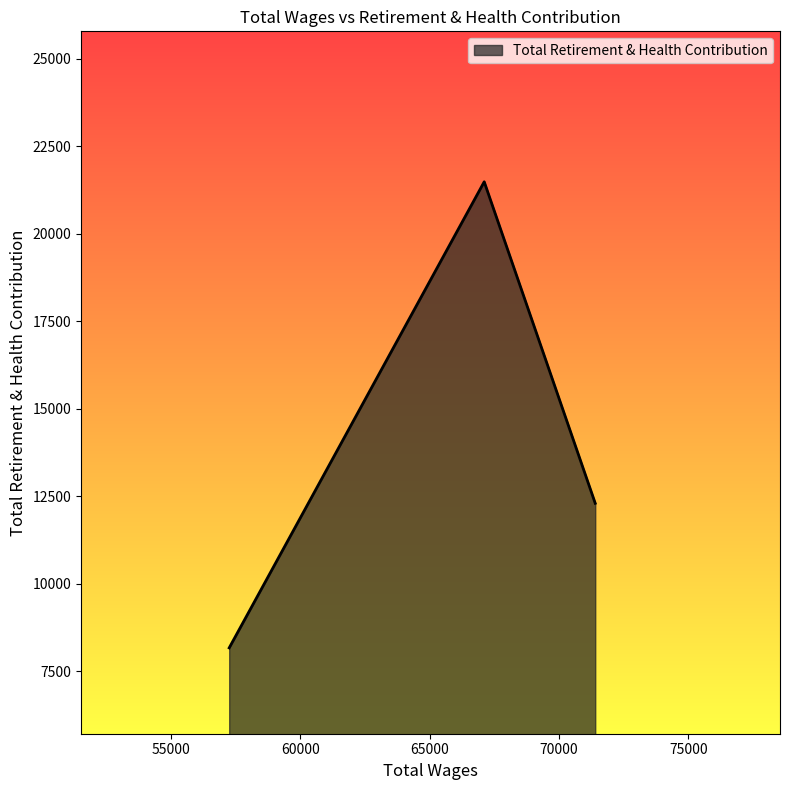

What is the greatest value displayed?

21490